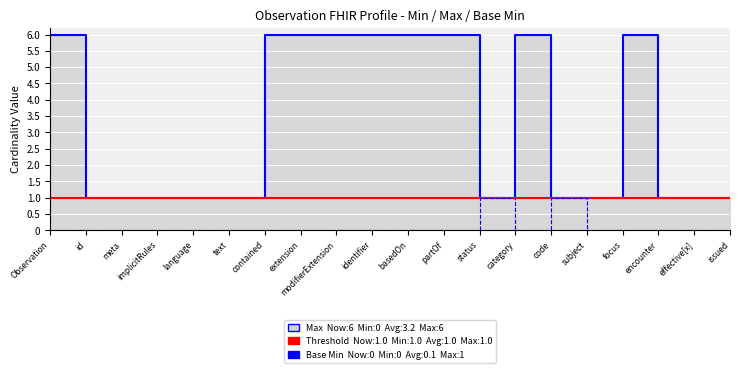

What position from the right is identifier?

11